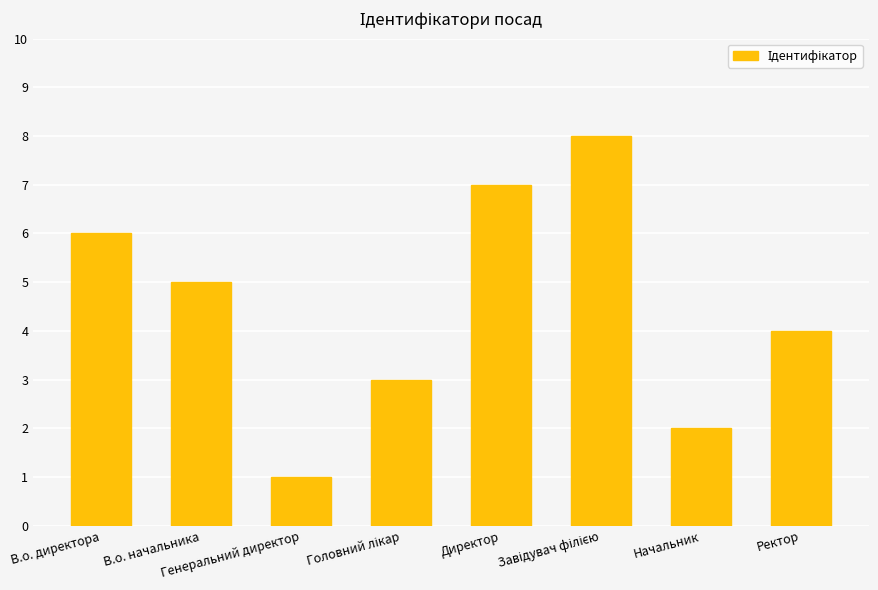

How many bars are there in total?

8